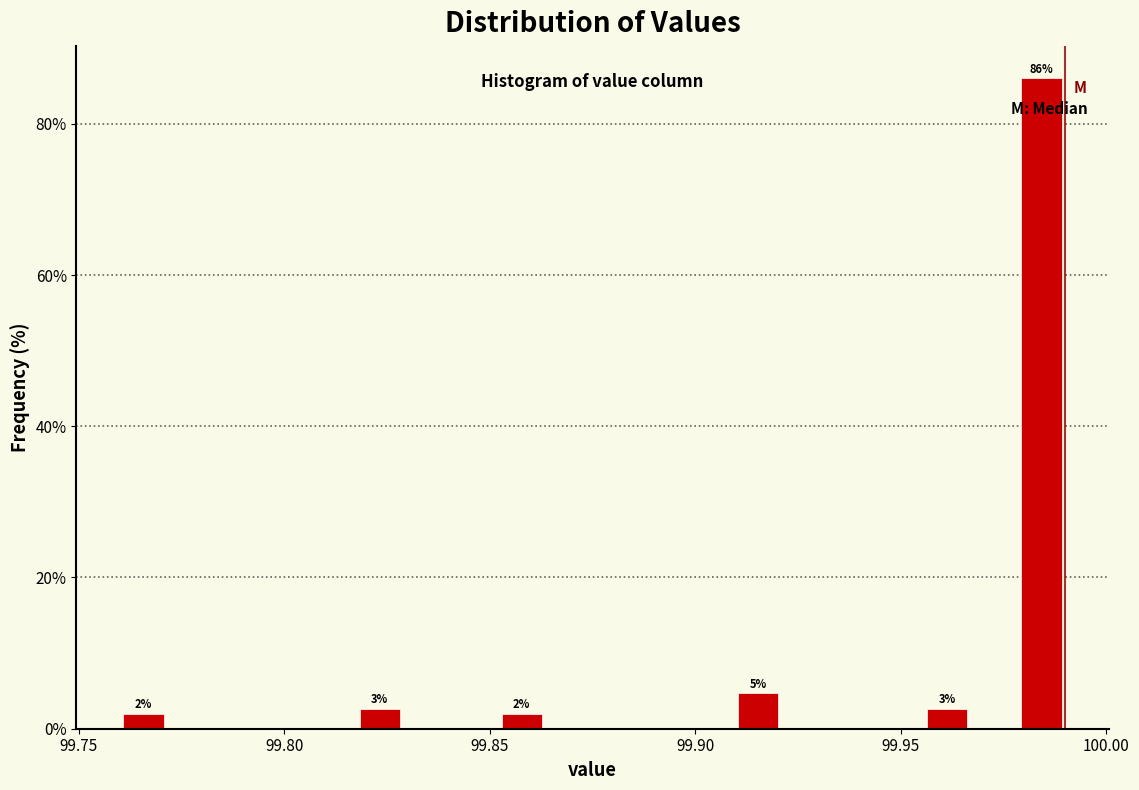

Read against the x-axis, roughly where is the centre of the tallest bar?

99.985